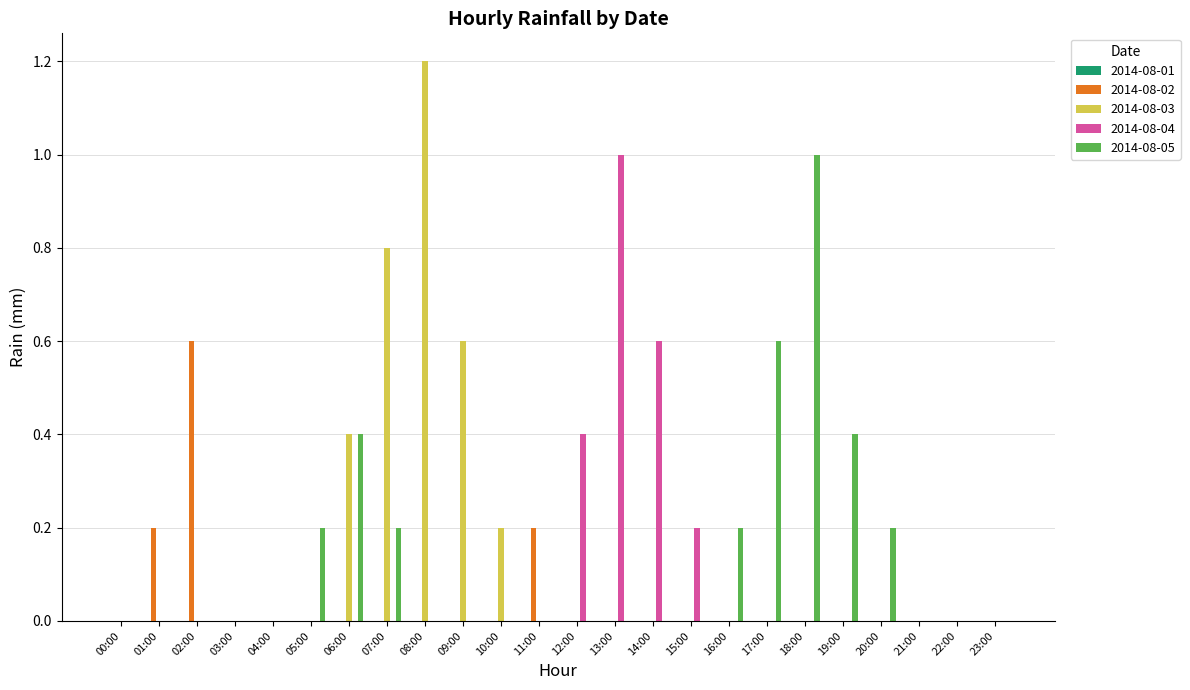

What is the maximum value for 2014-08-02?

0.6